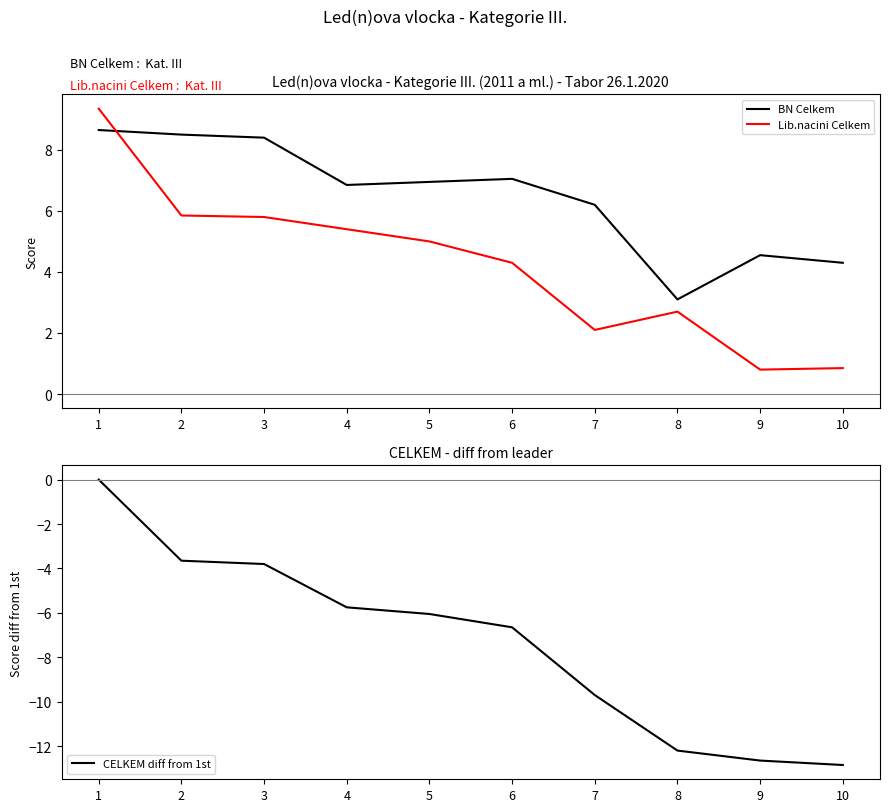

Which series changed the most between 5 and 7?

CELKEM diff from 1st